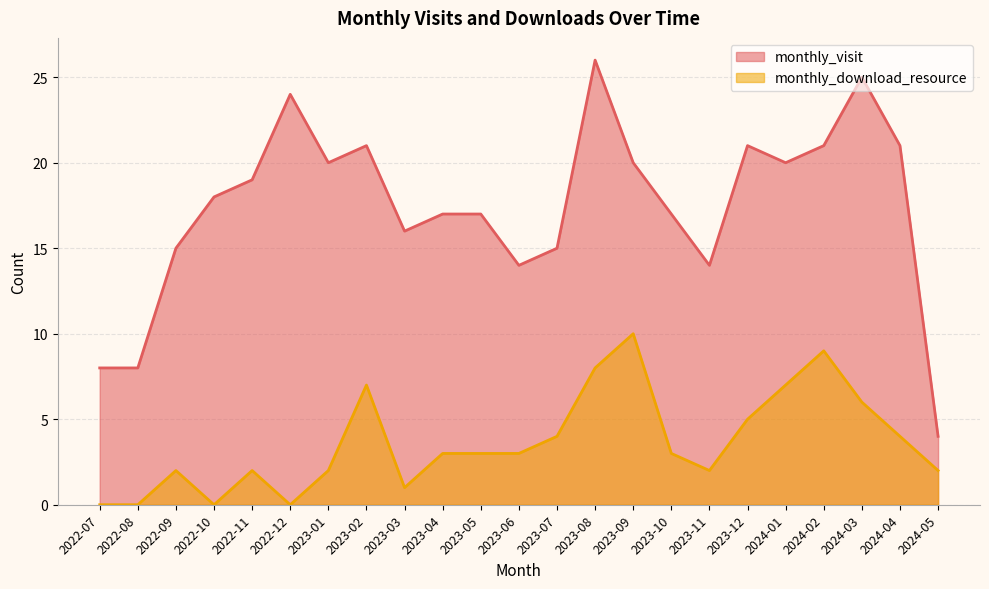

True or false: monthly_visit and monthly_download_resource cross at least once.

False